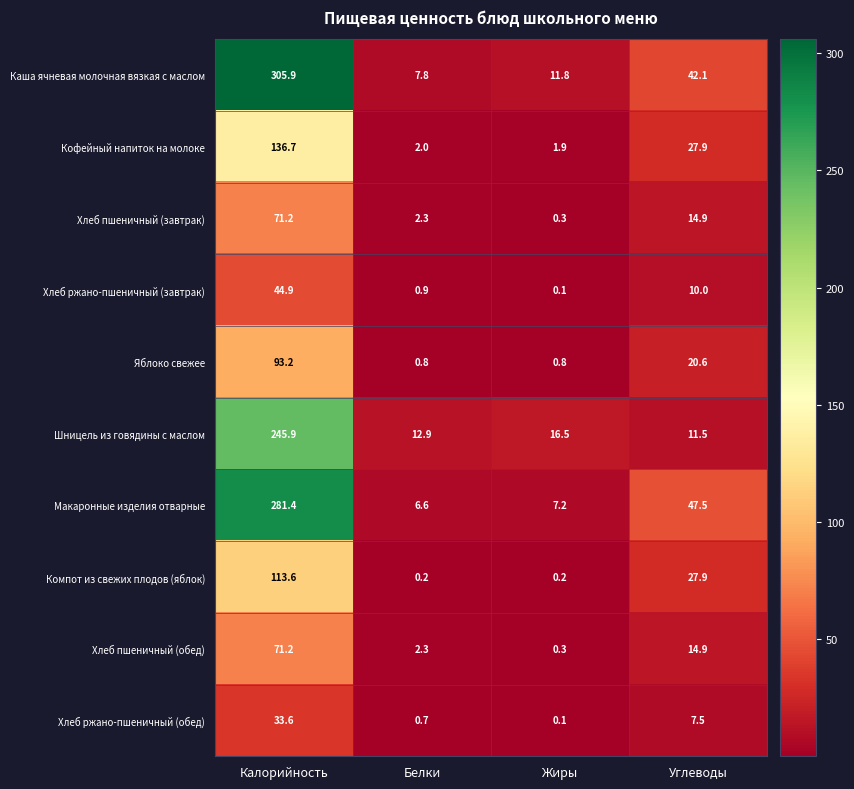

At which label is Компот из свежих плодов (яблок) closest to 56?

Углеводы